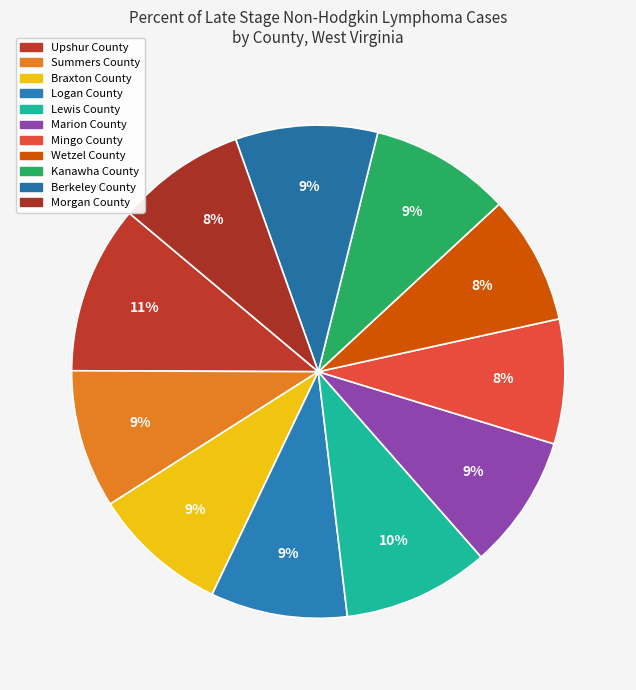

To the nearest percent, what portion does Braxton County represent?

9%